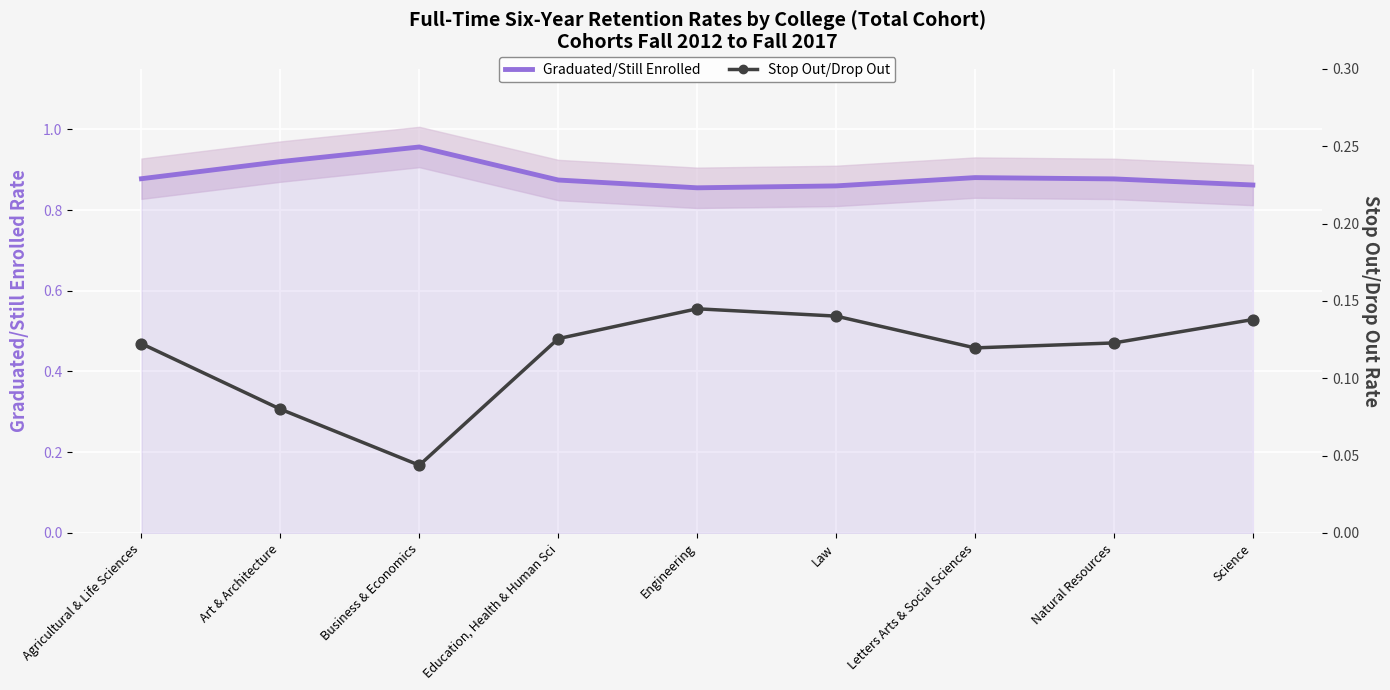

At which category is the sum across all series the highest?

Agricultural & Life Sciences